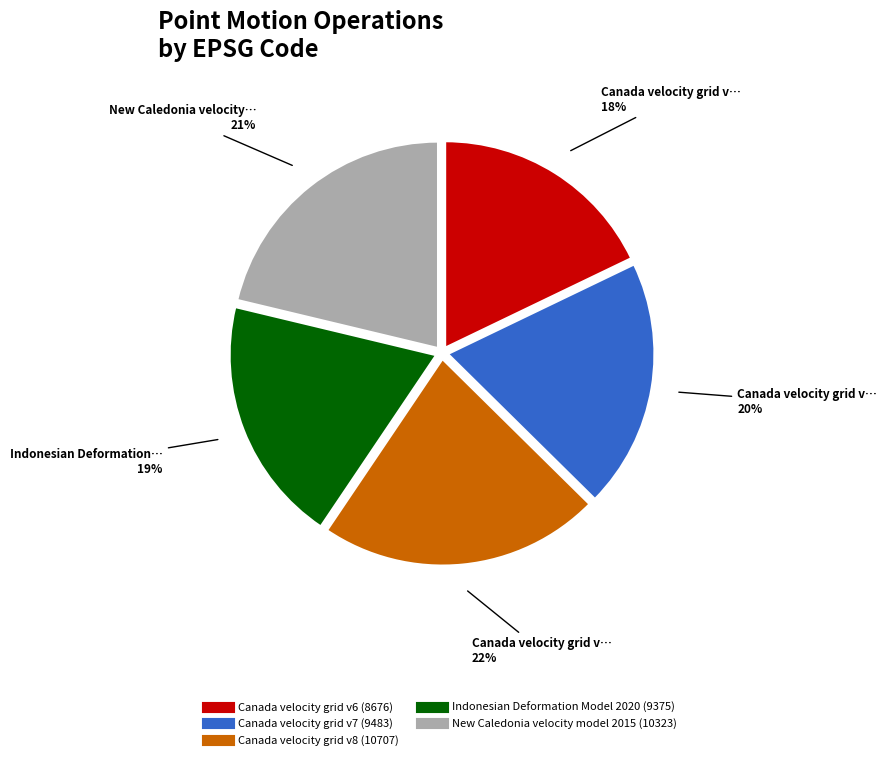

Which slice is the largest?

Canada velocity grid v8